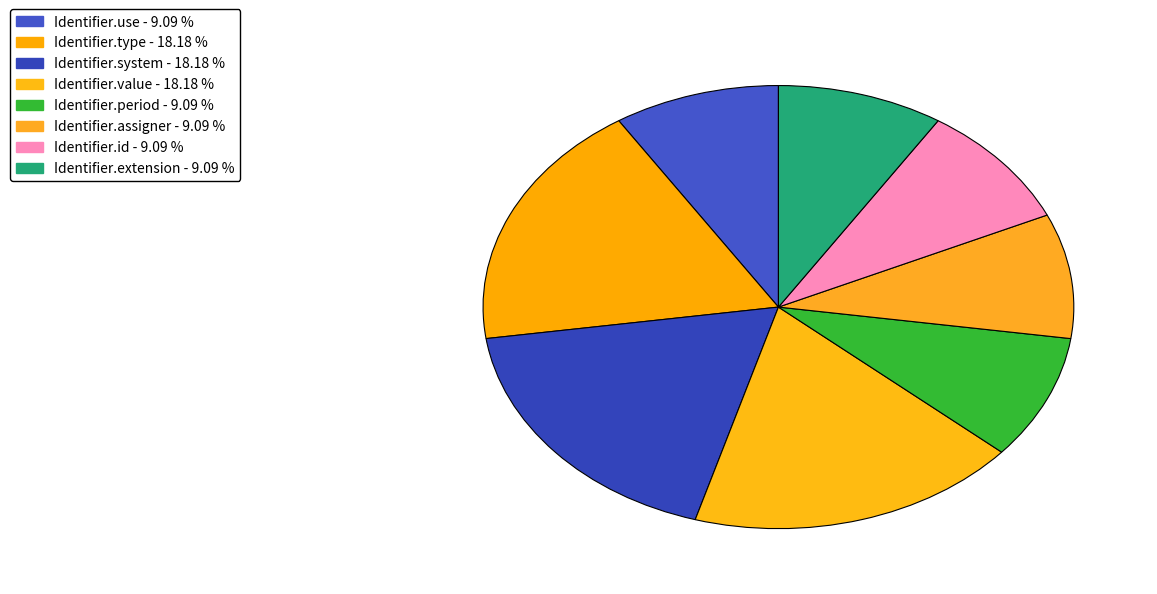

Count the number of slices in the pie.

8